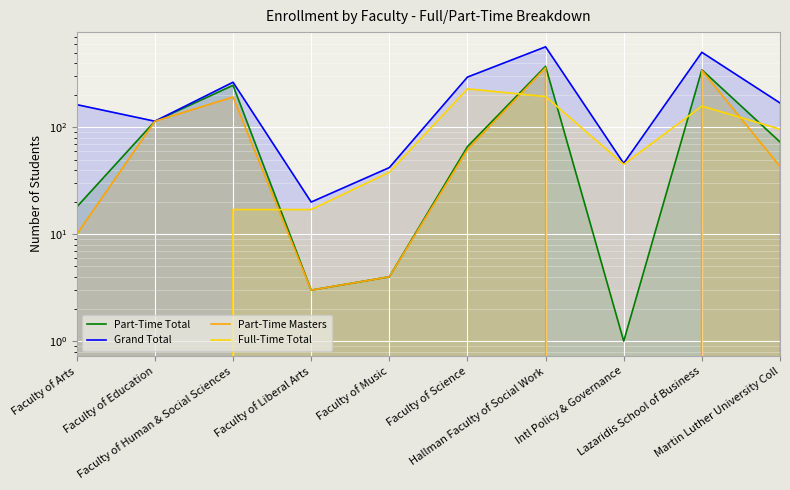

Reading left to right, extract all data points from this chart.

Part-Time Total: 18	114	247	3	4	66	372	1	345	73
Grand Total: 163	114	264	20	42	295	566	46	503	169
Part-Time Masters: 10	114	192	3	4	62	361	0	341	43
Full-Time Total: 145	0	17	17	38	229	194	45	158	96